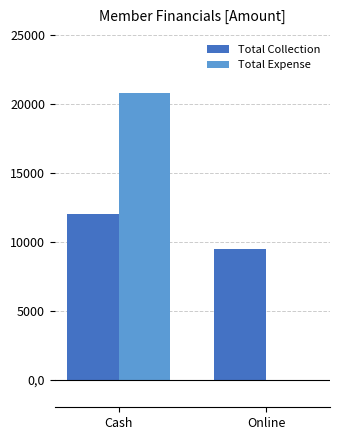

At which category is the sum across all series the highest?

Cash